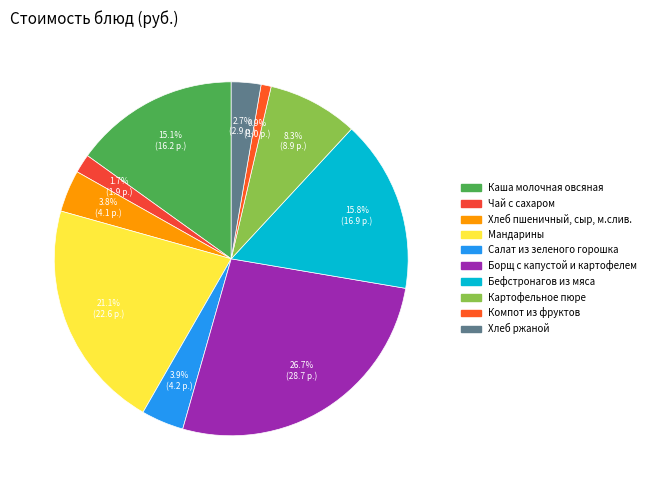

To the nearest percent, what portion does Хлеб пшеничный, сыр, м.слив. represent?

4%